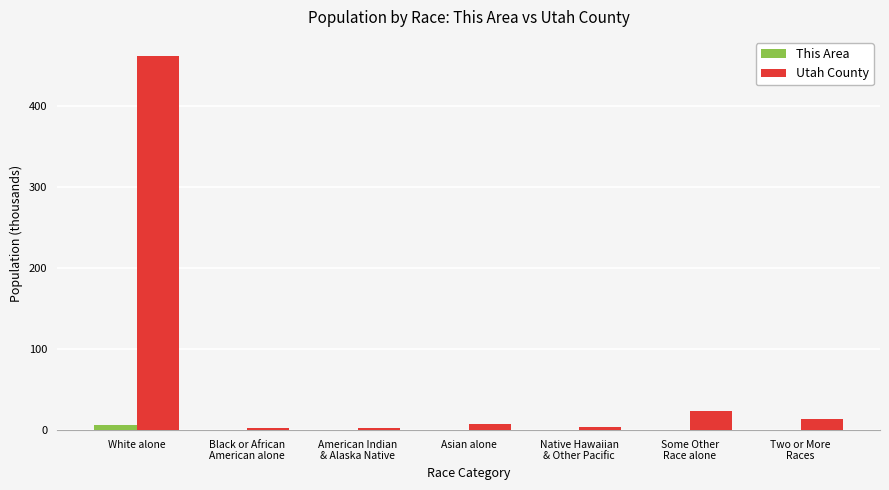

What is the average value of the Utah County series?

73.8